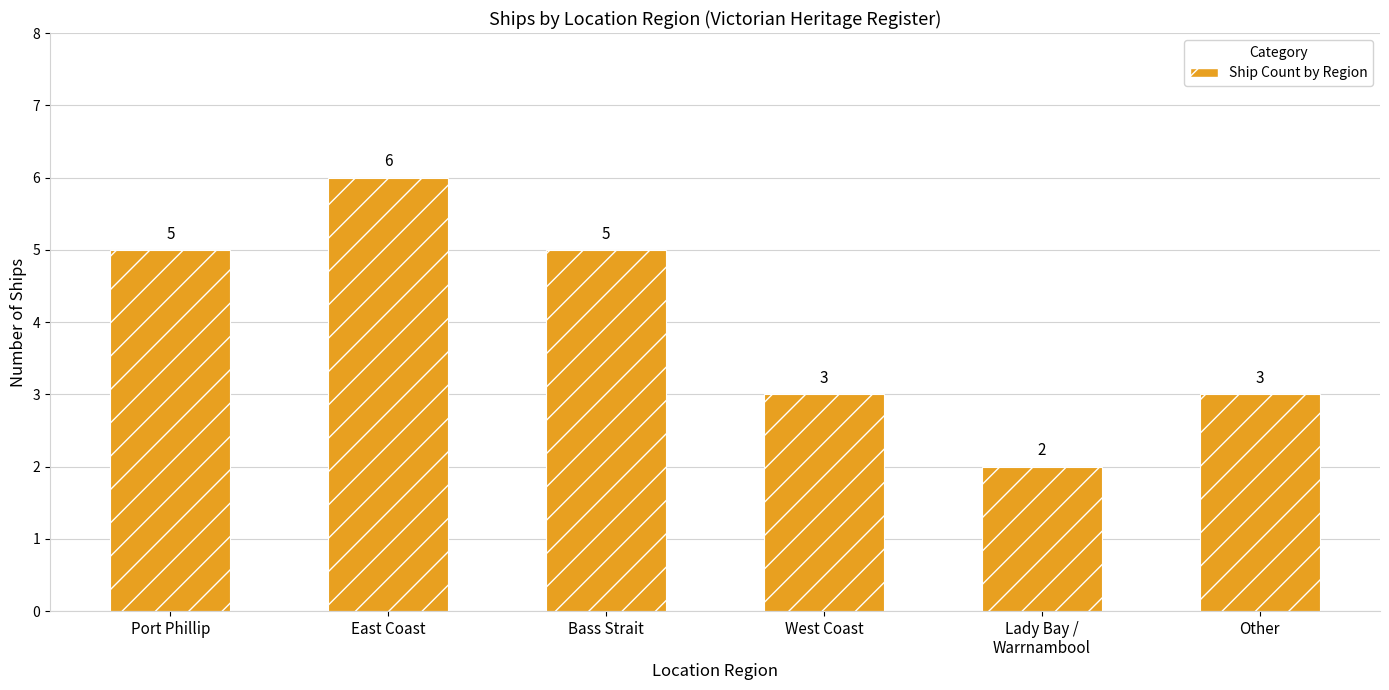

How many values are below 5?

3